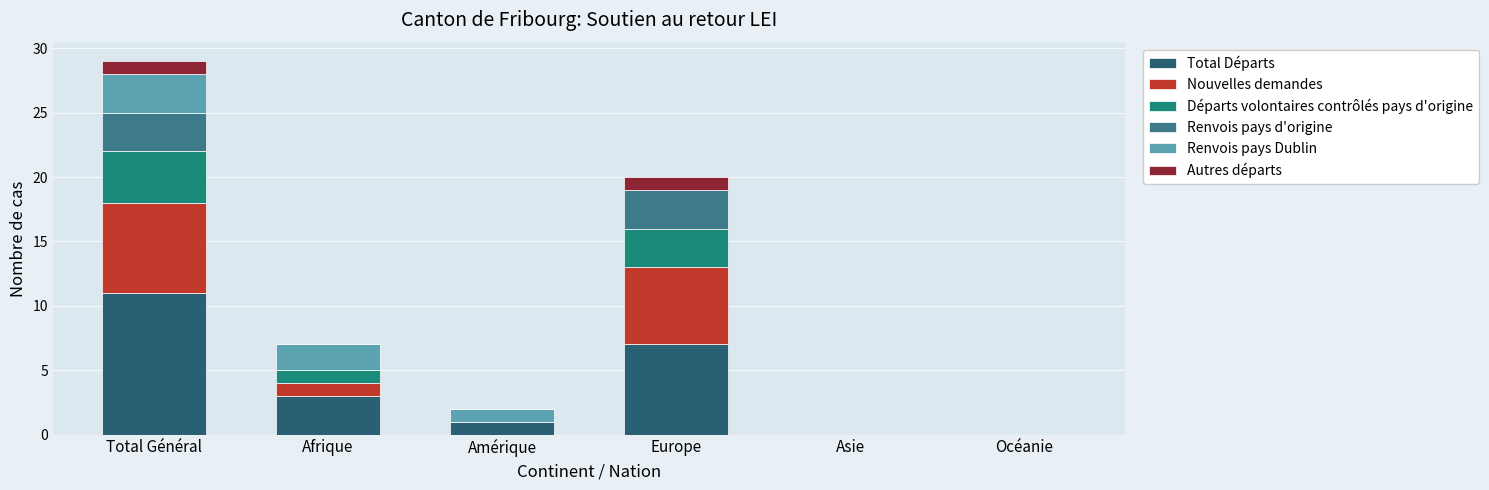

Which series has the largest total across all categories?

Total Départs